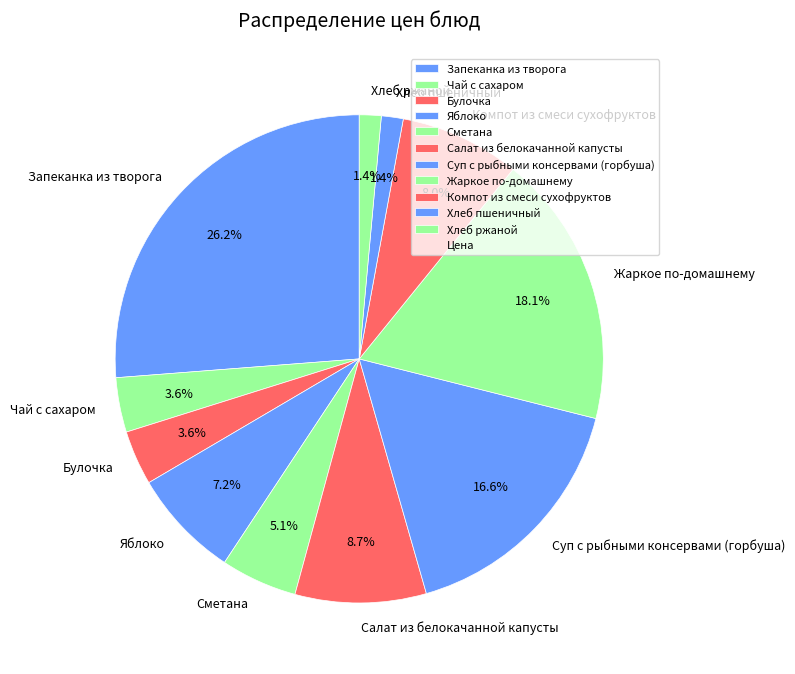

Is it true that Компот из смеси сухофруктов is 21% of the pie?

False